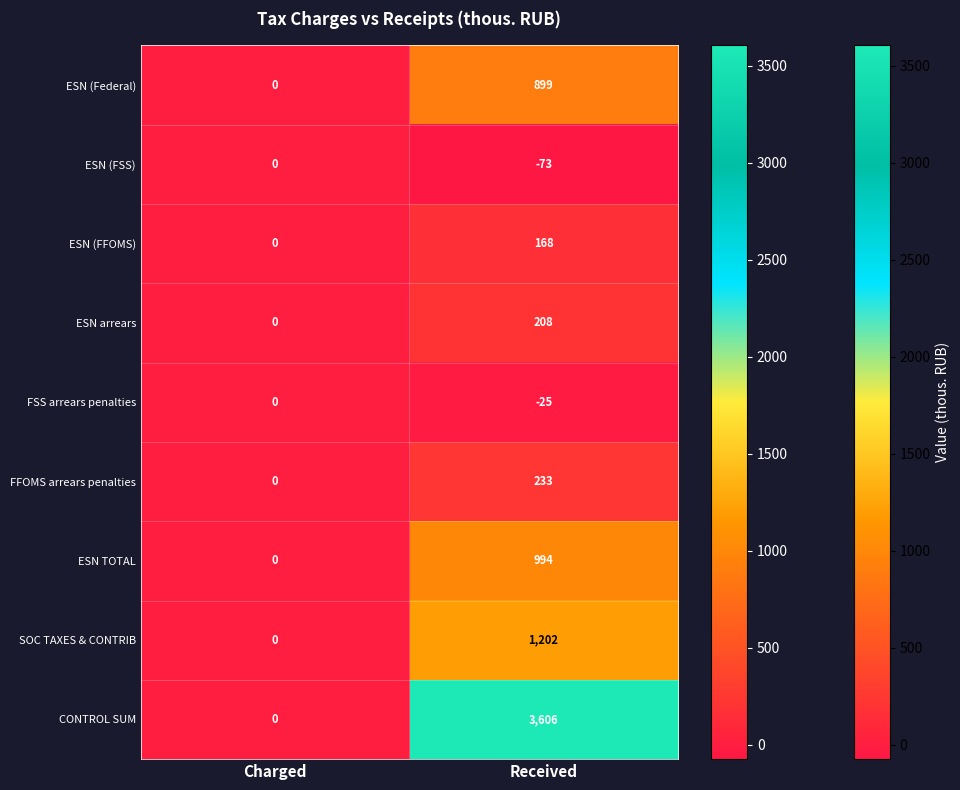

Reading left to right, extract all data points from this chart.

ESN (Federal): 0	899
ESN (FSS): 0	-73
ESN (FFOMS): 0	168
ESN arrears: 0	208
FSS arrears penalties: 0	-25
FFOMS arrears penalties: 0	233
ESN TOTAL: 0	994
SOC TAXES & CONTRIB: 0	1202
CONTROL SUM: 0	3606